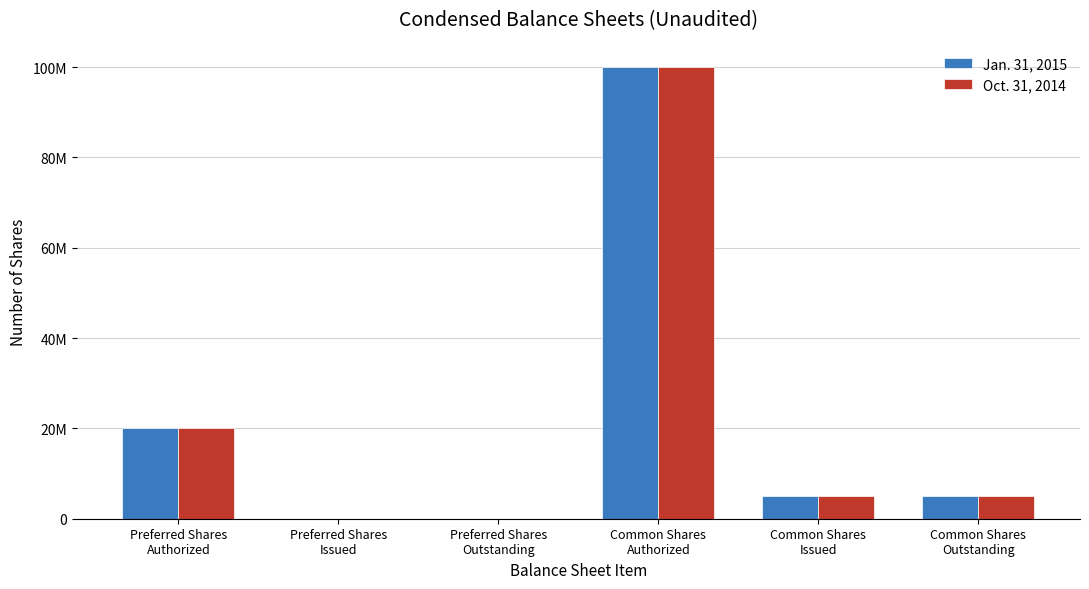

What is the total value across all series at Common Shares
Issued?

10000000